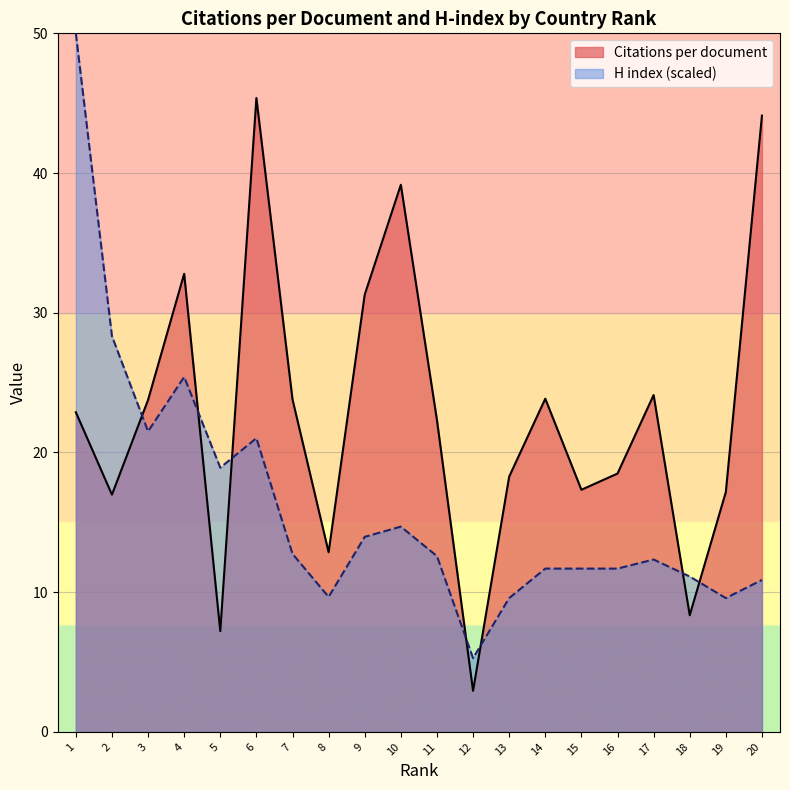

True or false: Citations per document has a value of 39.2 at 10.

True